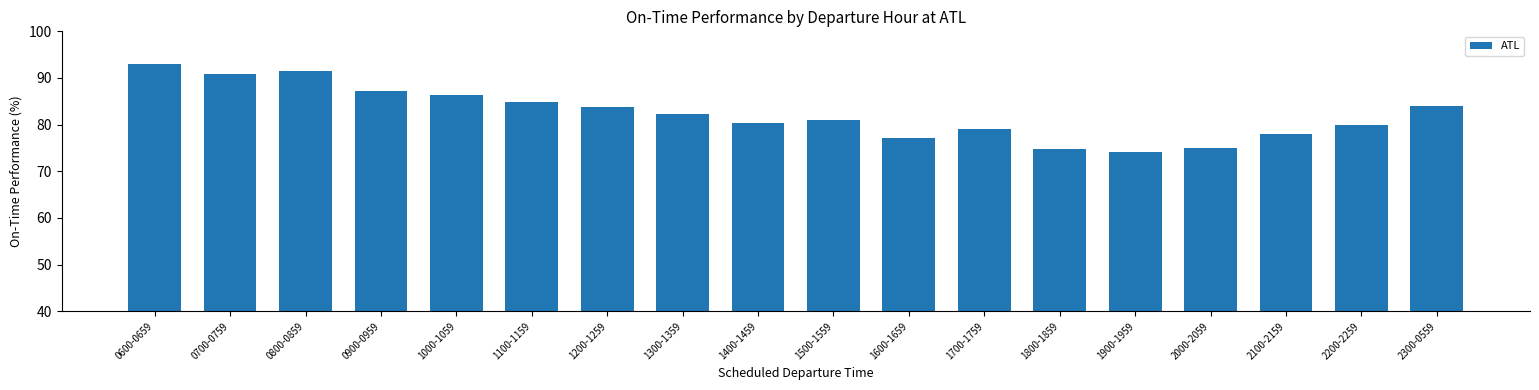

What position from the right is 2200-2259?

2